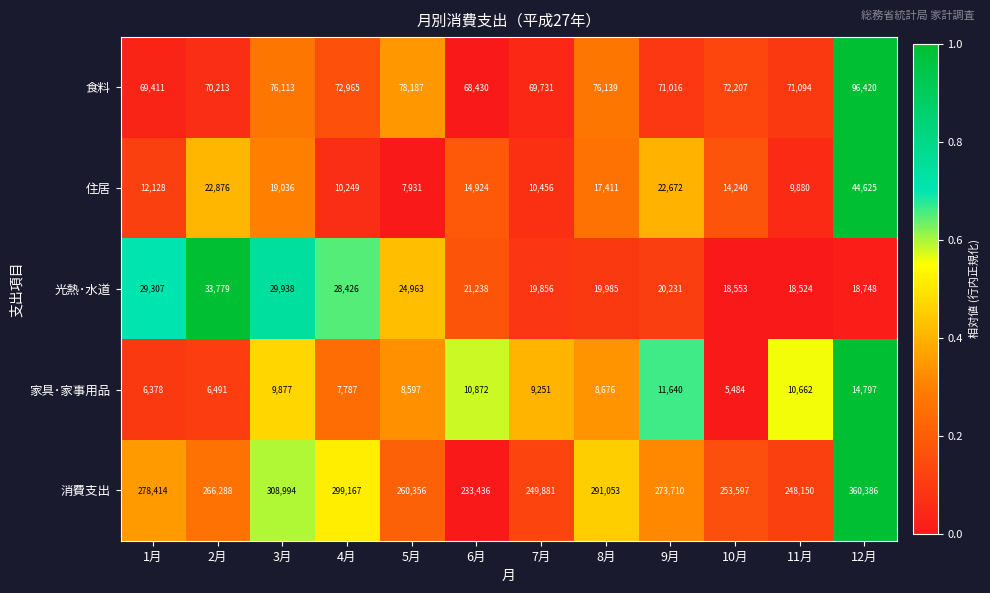

The value of 光熱･水道 at 4月 is 28426. True or false?

True